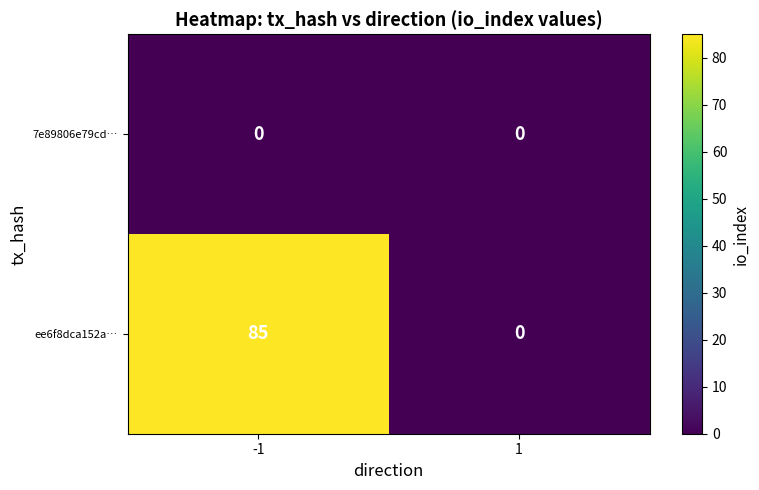

Is it true that 7e89806e79cd… equals 0 at -1?

True